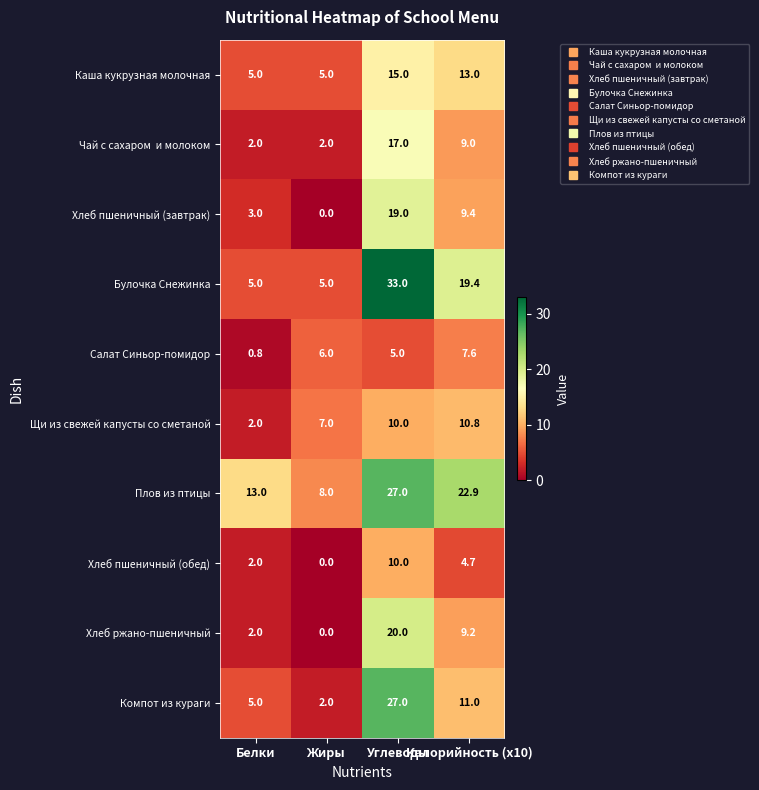

What is the maximum value shown in the chart?

33.0